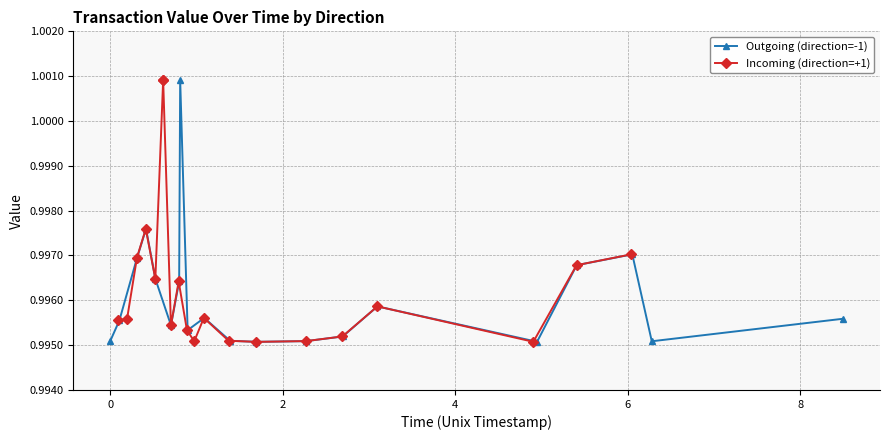

Count the Outgoing (direction=-1) values in the range 0 to 1.

19